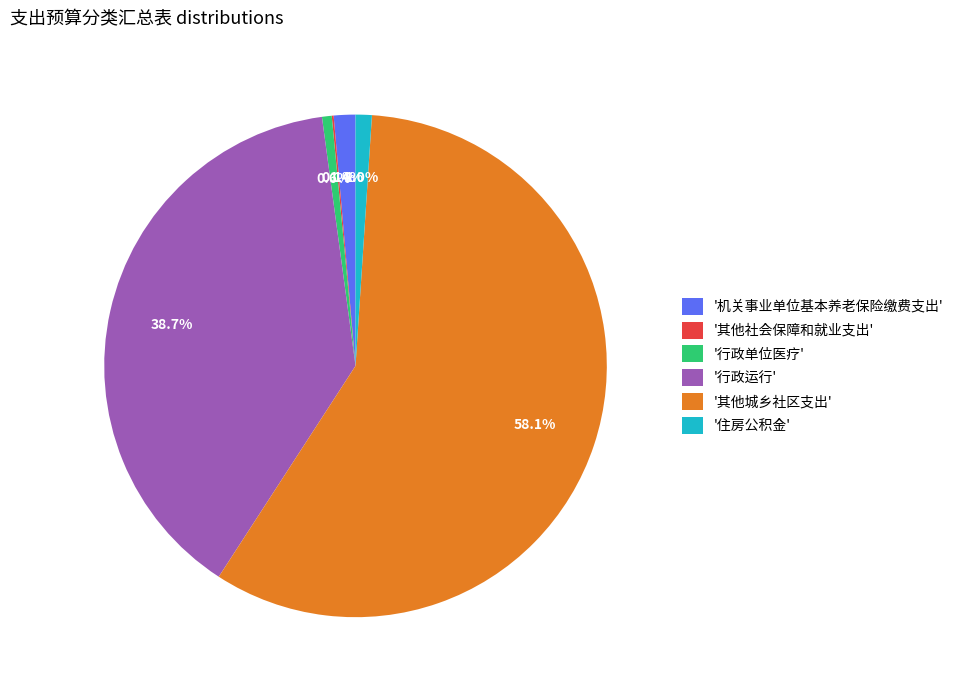

Does '其他城乡社区支出' account for over 50% of the chart?

Yes